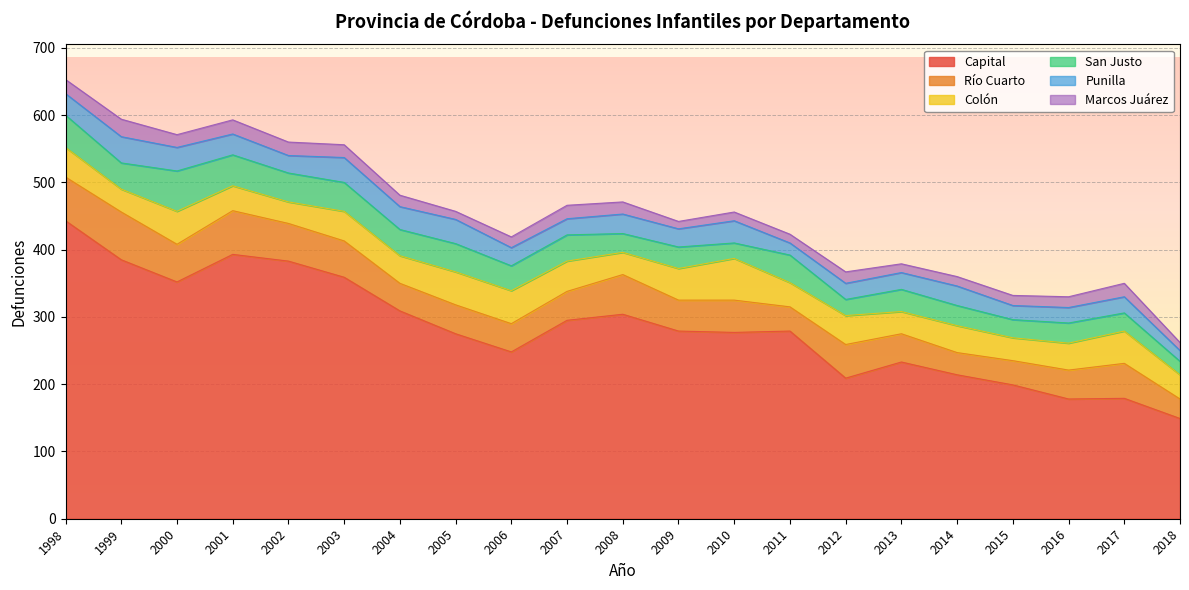

Where is San Justo nearest to the value 40?

1999